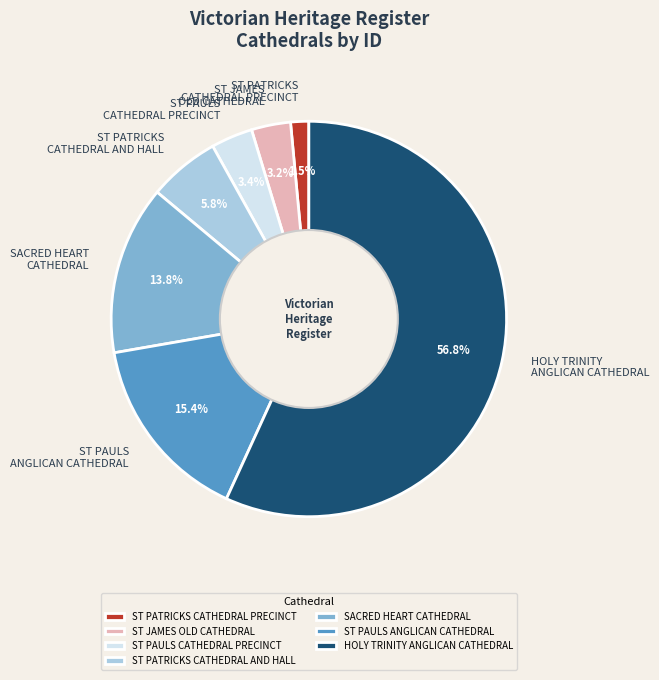

Does ST JAMES OLD CATHEDRAL represent more than half of the total?

No